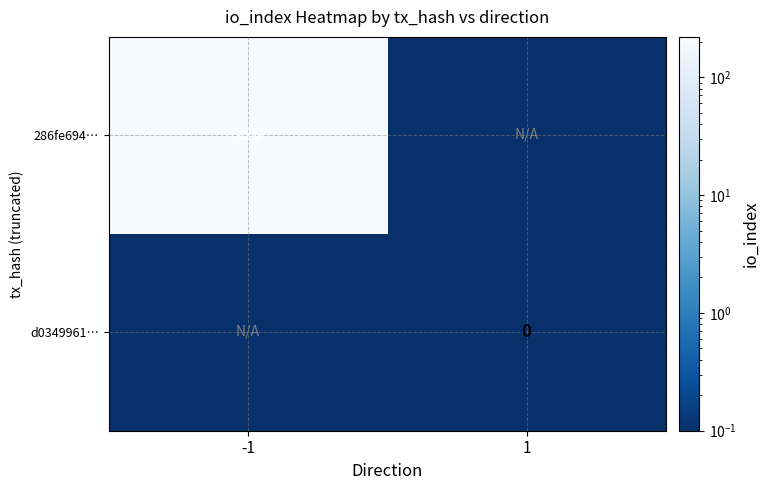

What is the maximum value shown in the chart?

220.0